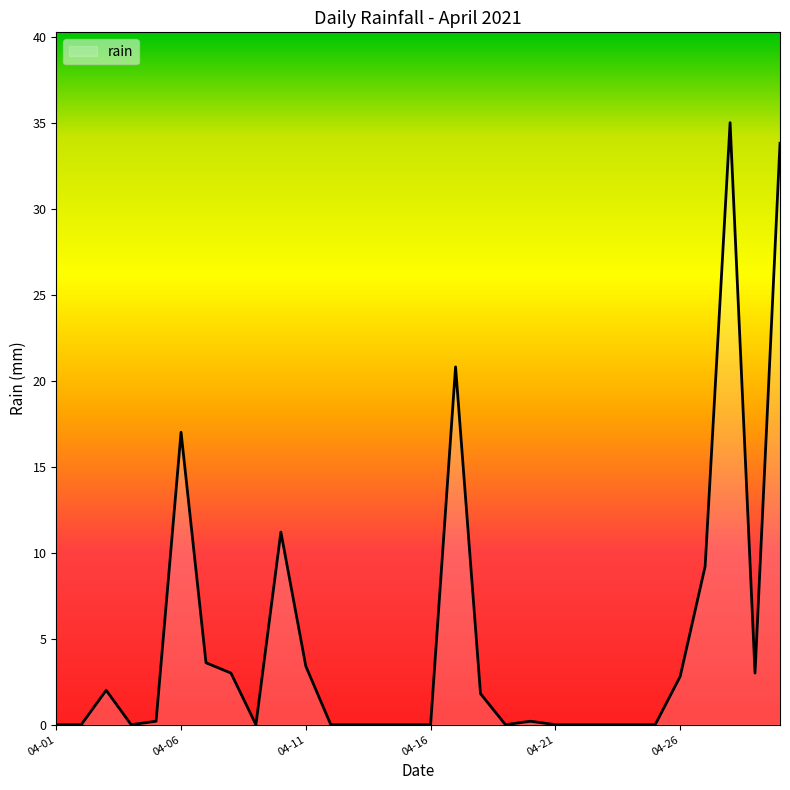

What is the maximum value shown in the chart?

35.0